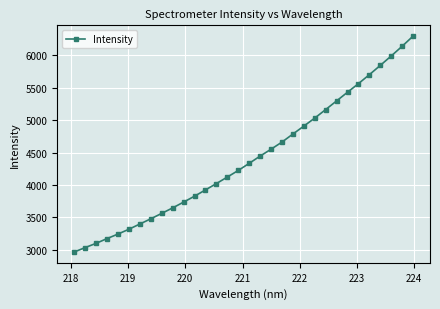

What is the value of the 12th point from the left?

3825.3